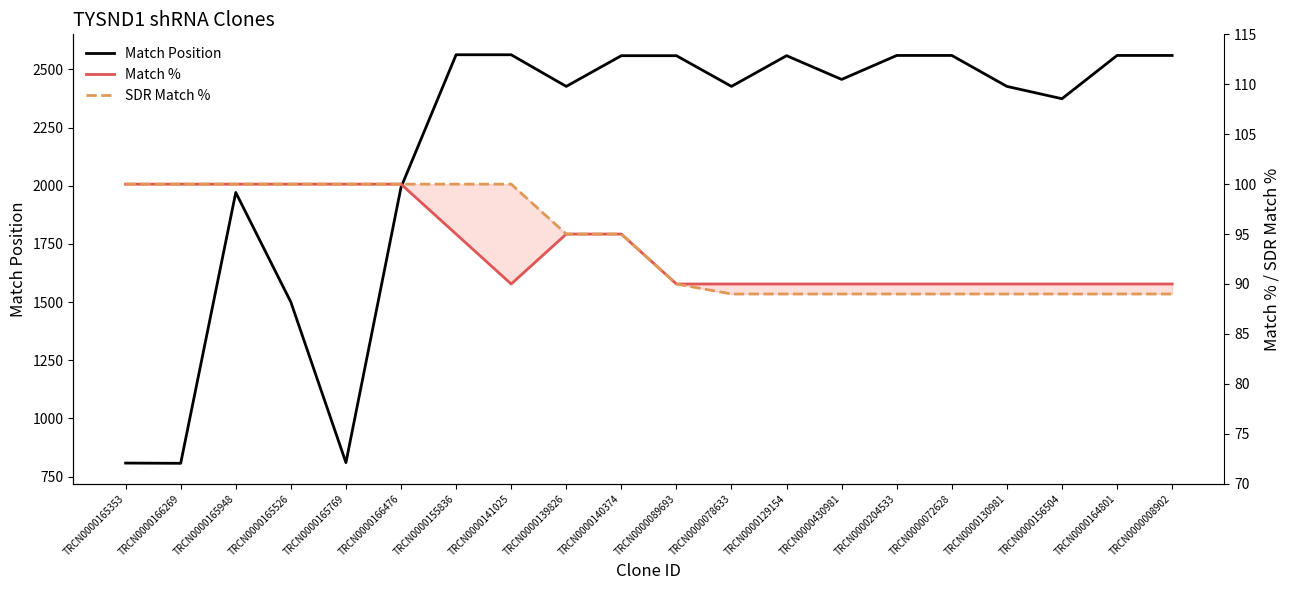

Where is SDR Match % nearest to the value 94?

TRCN0000139826